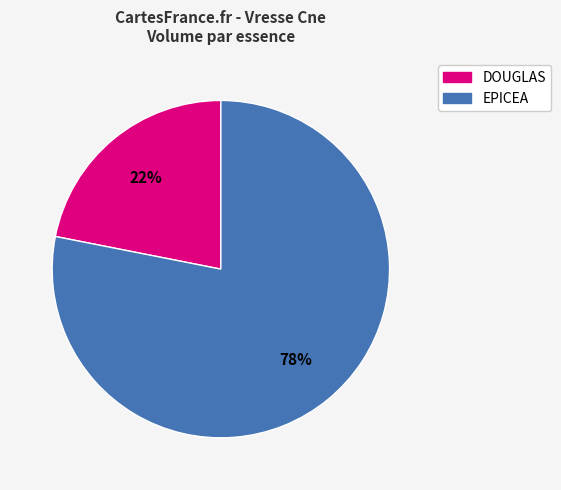

To the nearest percent, what is the difference between the largest and smallest slice percentages?

56%